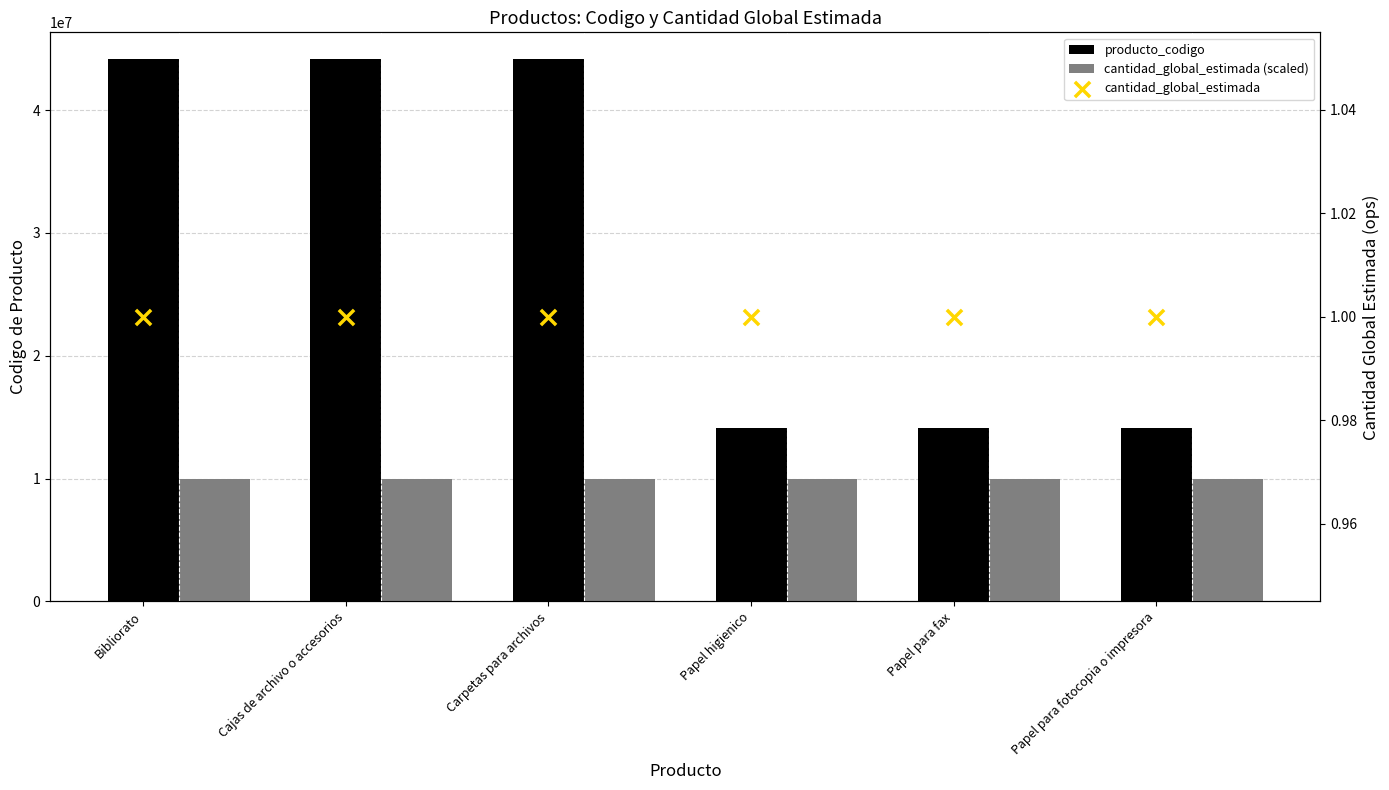

At which category is the sum across all series the highest?

Cajas de archivo o accesorios